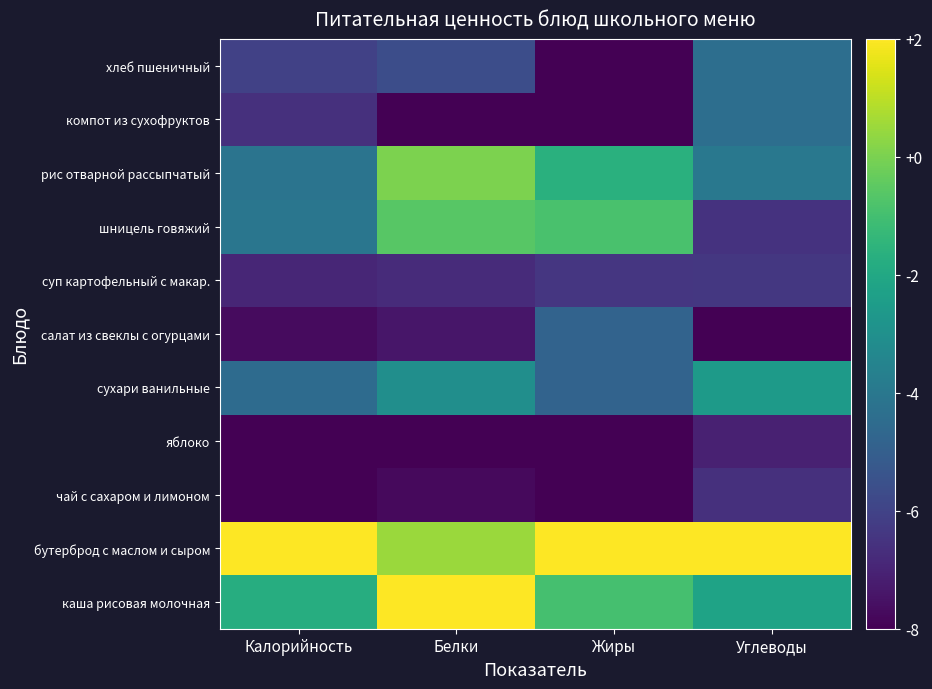

Between Белки and Калорийность, which is larger?

Белки